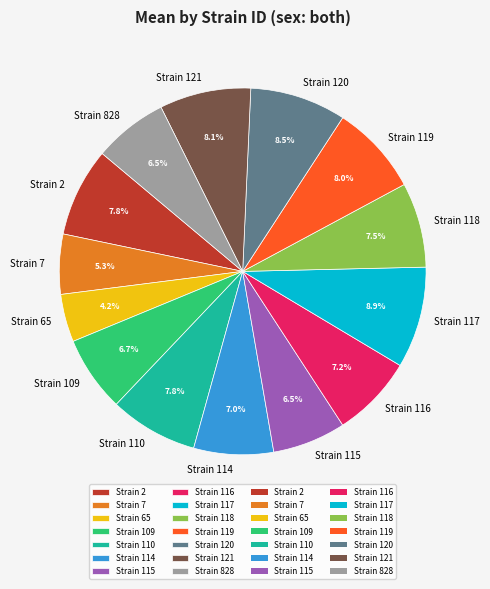

To the nearest percent, what is the difference between the largest and smallest slice percentages?

5%